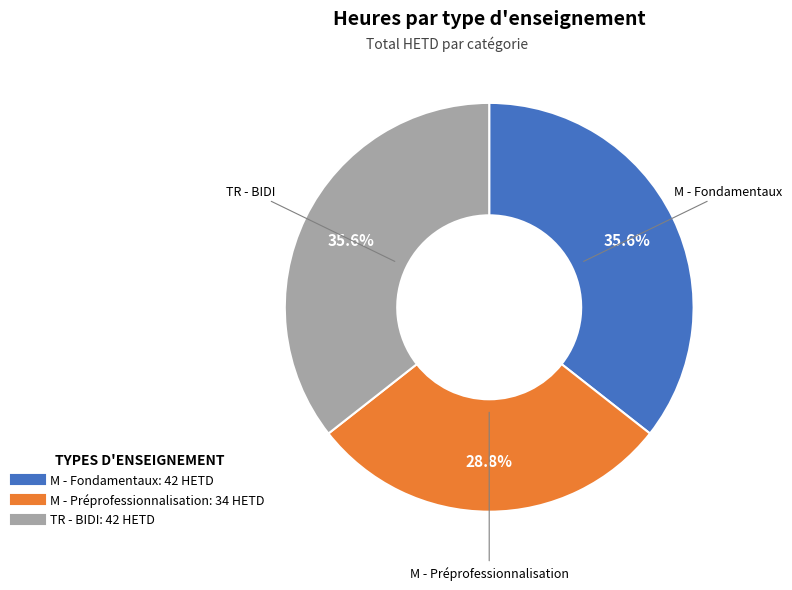

Is there a majority slice in this chart?

No